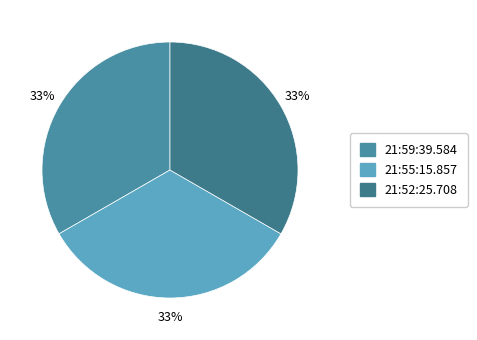

What is the ratio of the value at 21:52:25.708 to the value at 21:55:15.857?

1.0